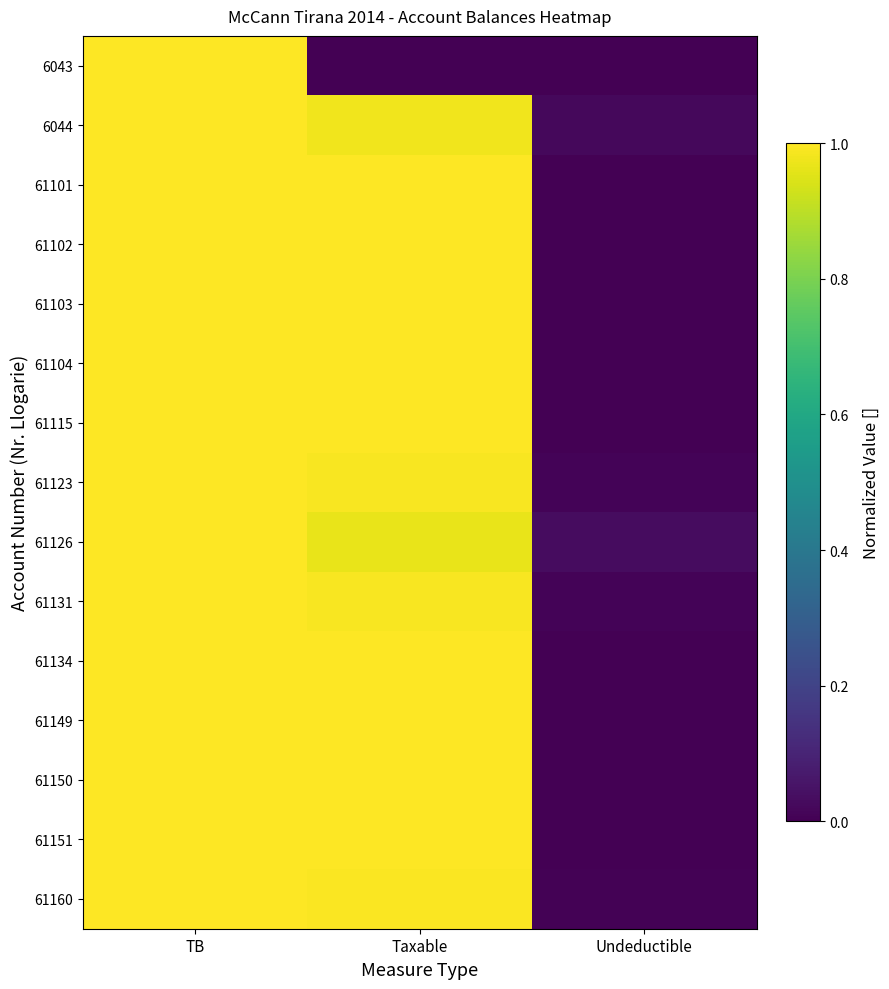

Reading left to right, list all the values displayed in this chart.

6043: TB=1.0	Taxable=0.0	Undeductible=0.0
6044: TB=1.0	Taxable=1.0	Undeductible=0.0
61101: TB=1.0	Taxable=1.0	Undeductible=0.0
61102: TB=1.0	Taxable=1.0	Undeductible=0.0
61103: TB=1.0	Taxable=1.0	Undeductible=0.0
61104: TB=1.0	Taxable=1.0	Undeductible=0.0
61115: TB=1.0	Taxable=1.0	Undeductible=0.0
61123: TB=1.0	Taxable=1.0	Undeductible=0.0
61126: TB=1.0	Taxable=1.0	Undeductible=0.0
61131: TB=1.0	Taxable=1.0	Undeductible=0.0
61134: TB=1.0	Taxable=1.0	Undeductible=0.0
61149: TB=1.0	Taxable=1.0	Undeductible=0.0
61150: TB=1.0	Taxable=1.0	Undeductible=0.0
61151: TB=1.0	Taxable=1.0	Undeductible=0.0
61160: TB=1.0	Taxable=1.0	Undeductible=0.0